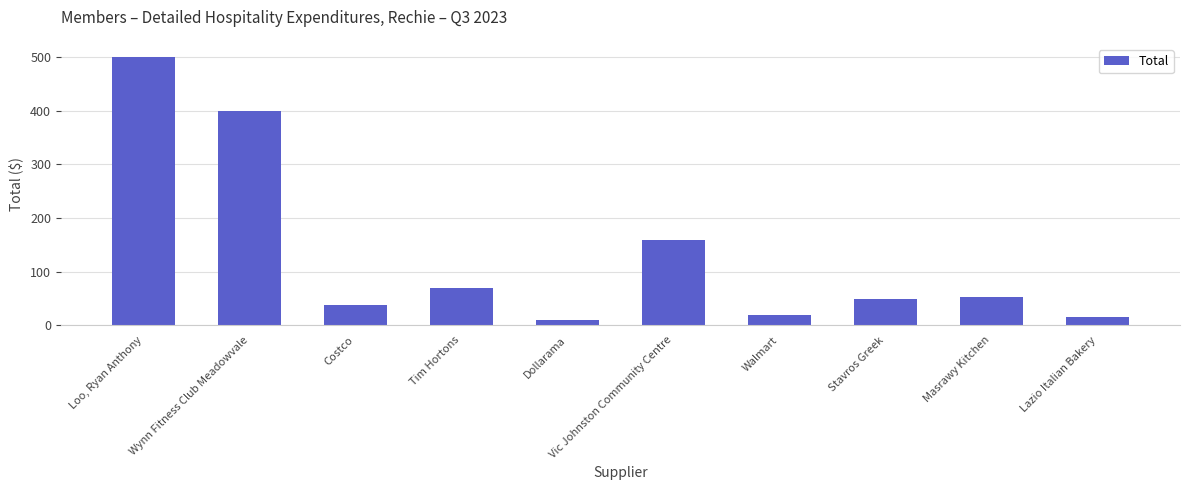

The chart shows a value of 20.0 at Walmart. True or false?

True